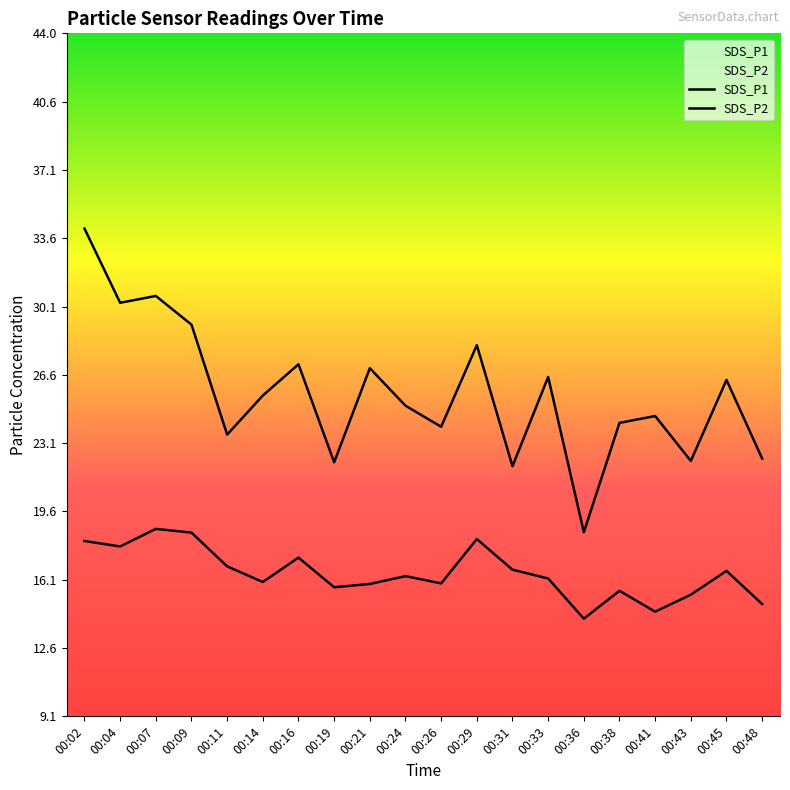

At which category does SDS_P1 reach its first local peak?

00:07